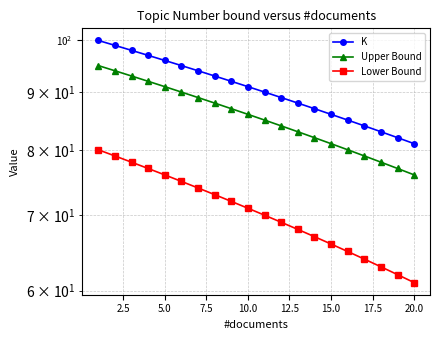

True or false: Upper Bound and Lower Bound intersect in this chart.

False